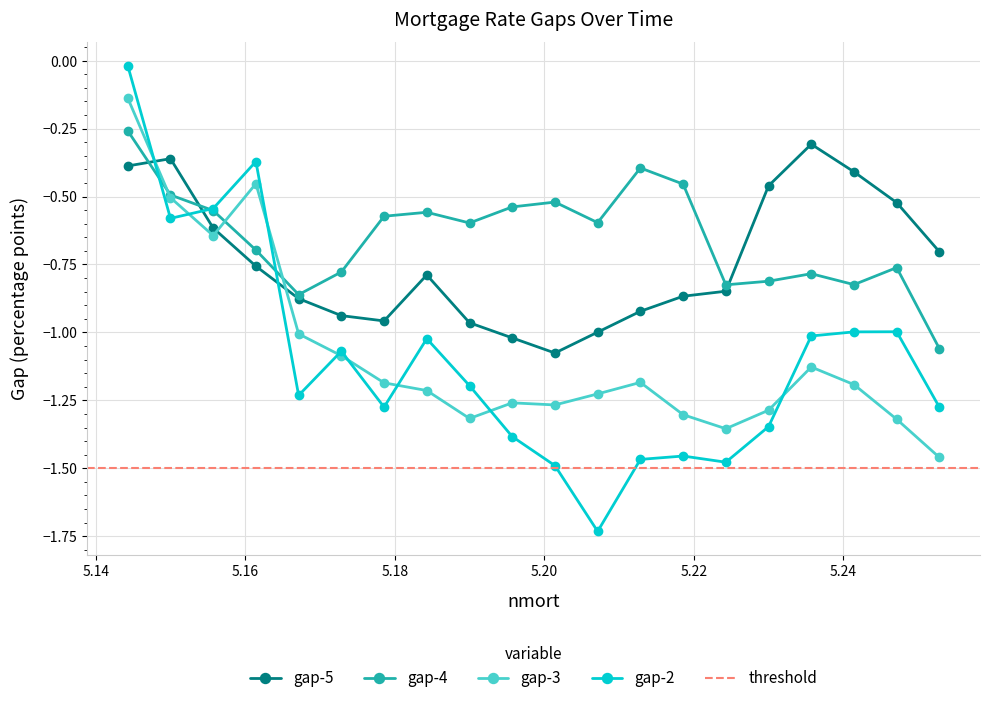

Rank the series by their maximum value, from highest to lowest.

gap-2, gap-3, gap-4, gap-5